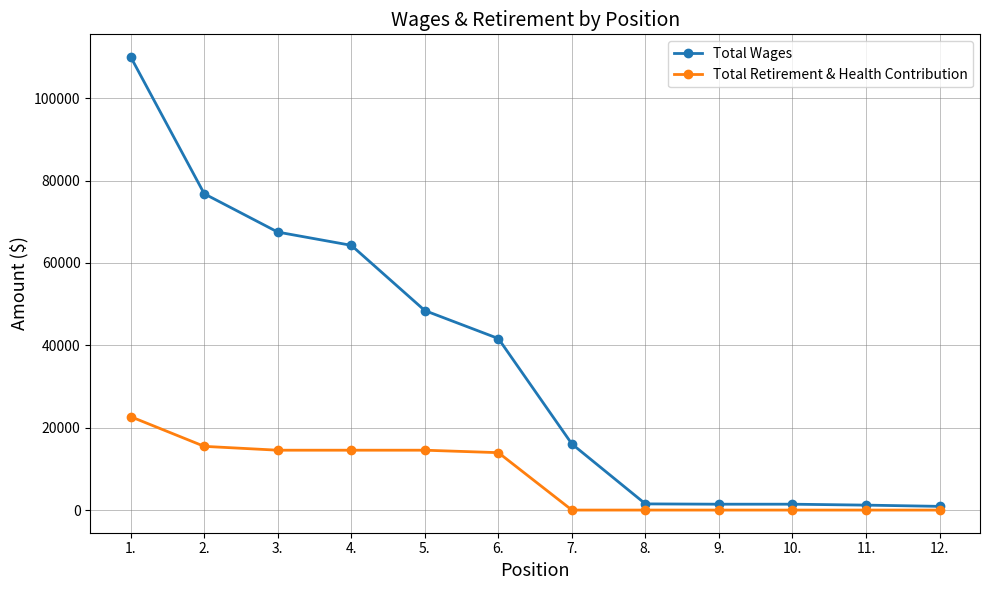

What value does the Total Wages series have at 11.?

1200